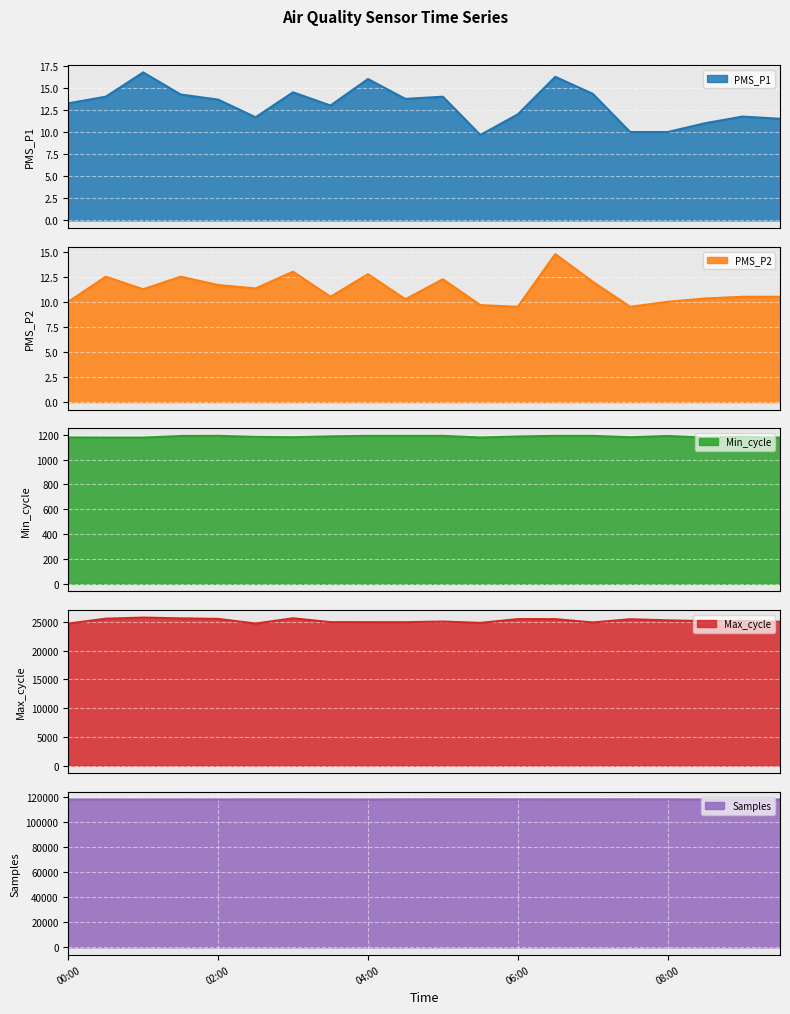

What is the sum of all PMS_P2 values?

224.8